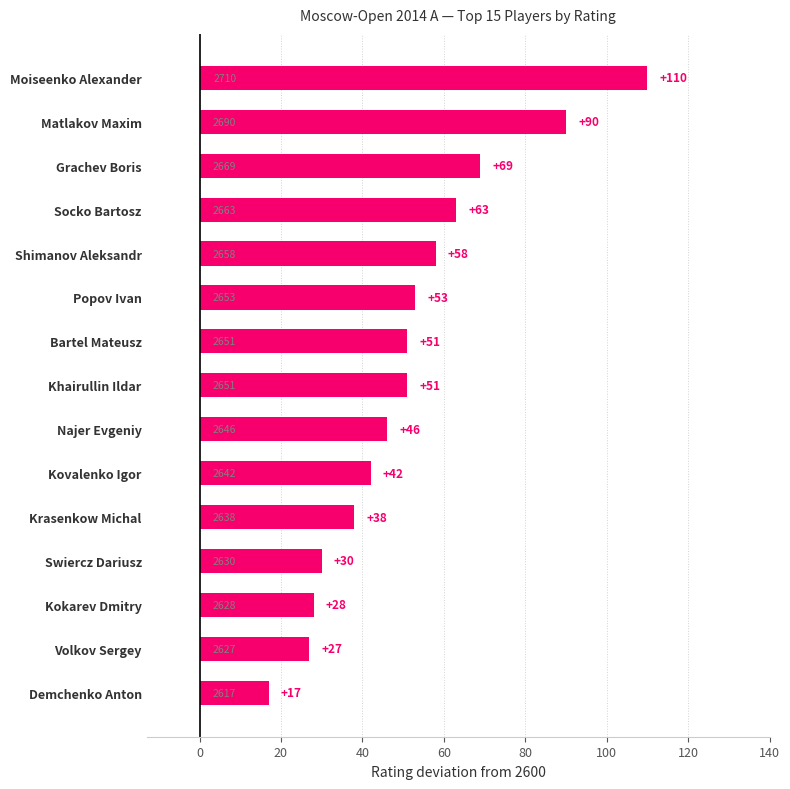

At which label is the value closest to 63?

Socko Bartosz